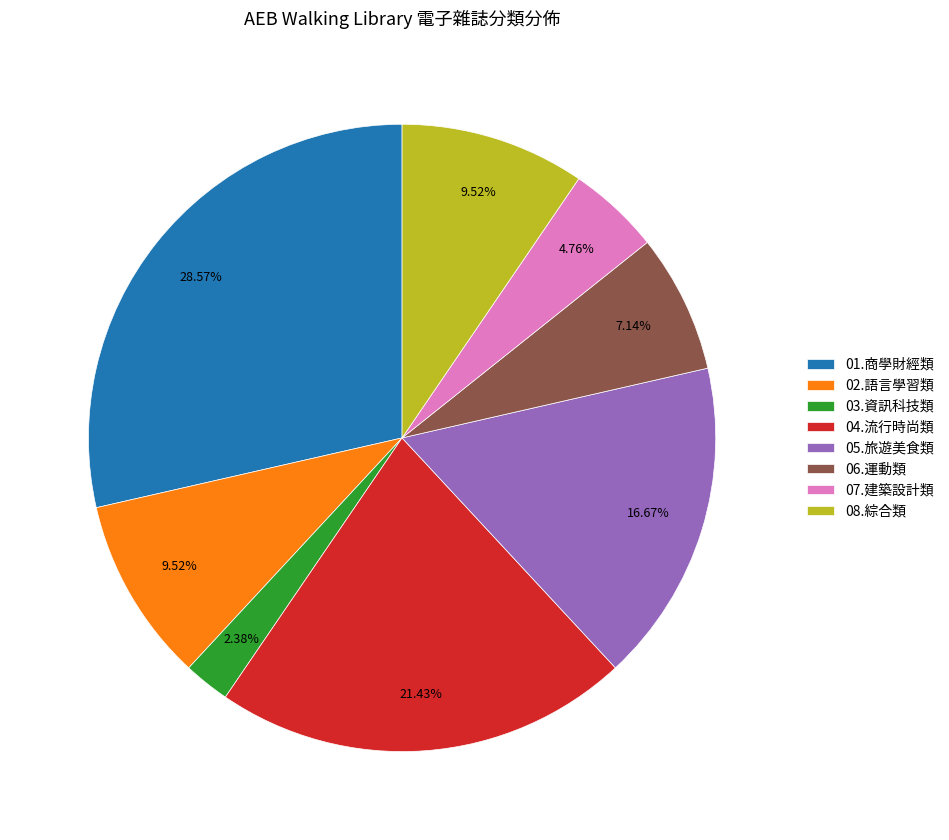

Approximately how many times larger is the value at 07.建築設計類 compared to 06.運動類?

0.7